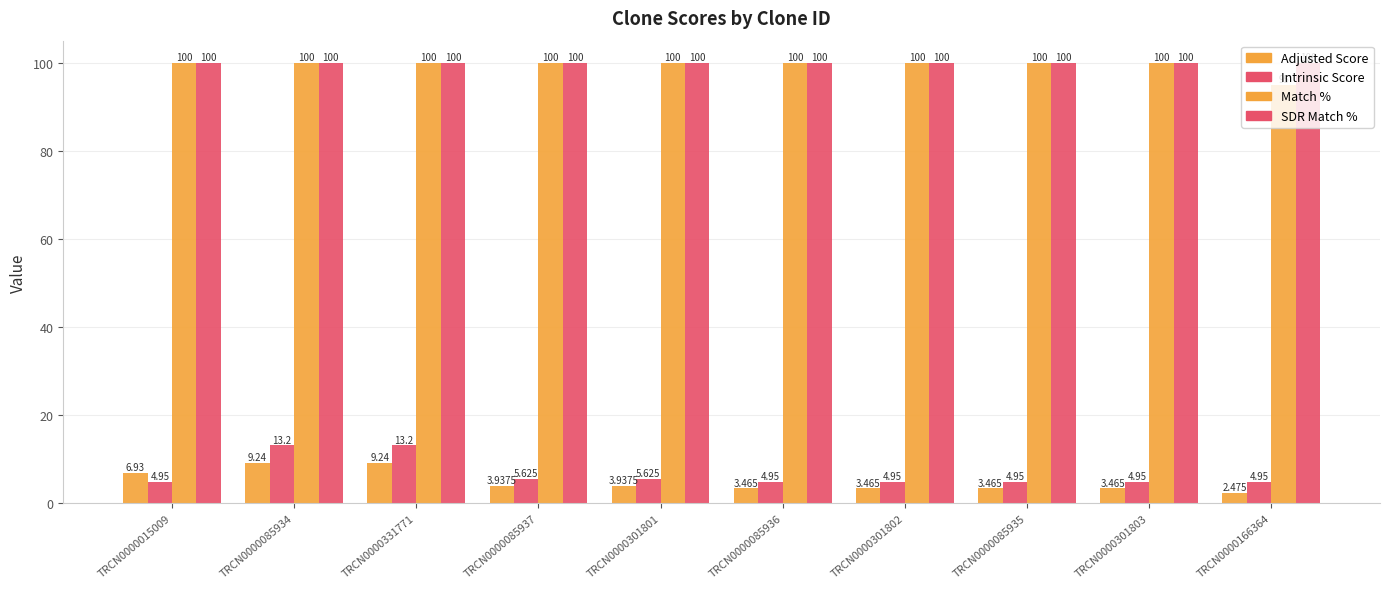

At how many categories does at least one series exceed 79?

10